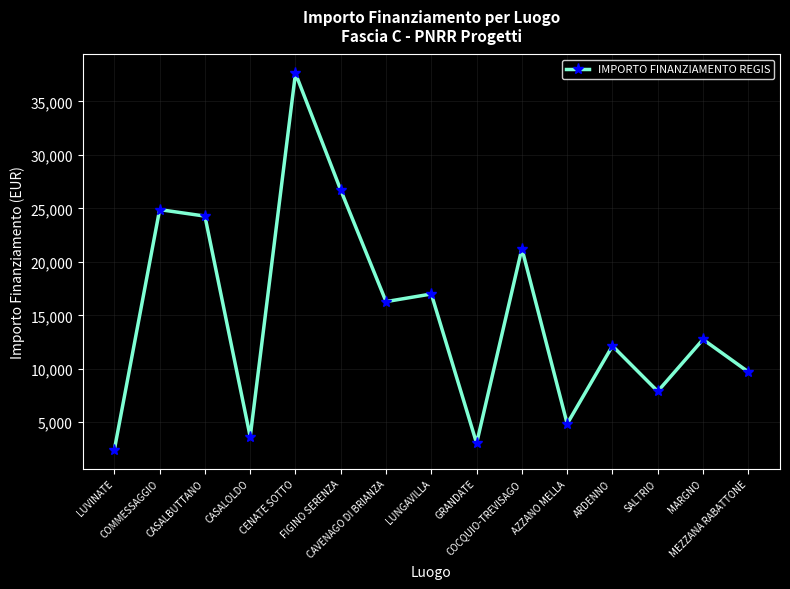

Reading left to right, transcribe all the data shown in this chart.

2428	24887	24280	3642	37634	26708	16283	16996	3035	21245	4856	12140	7891	12747	9712